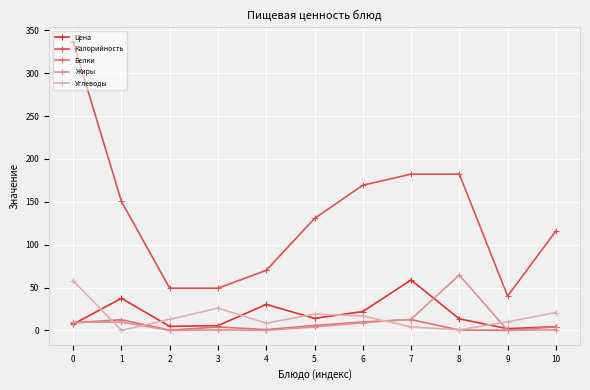

How many times do Углеводы and Белки cross each other?

4